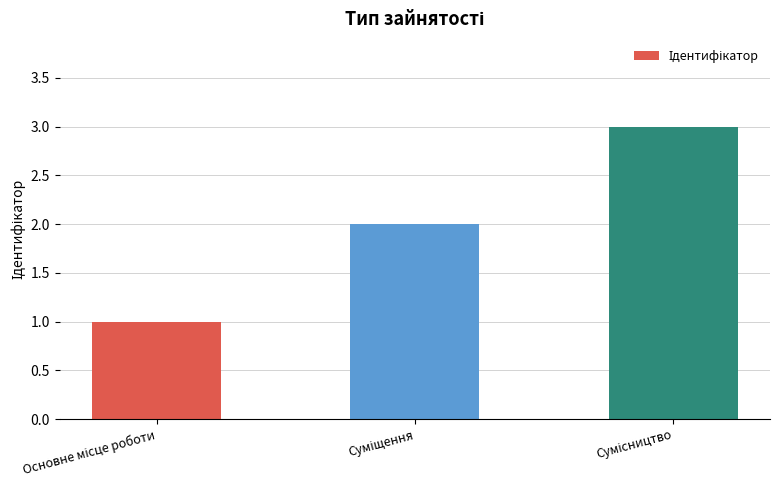

What is the greatest value displayed?

3